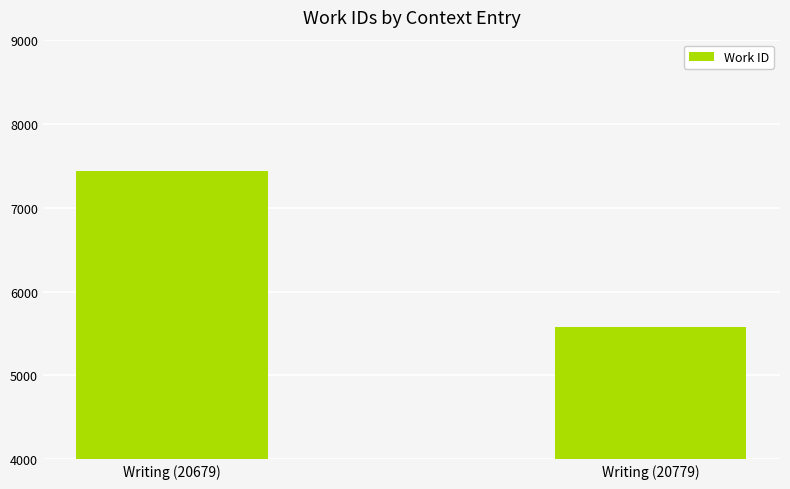

True or false: the data shows 5579 at Writing (20779).

True